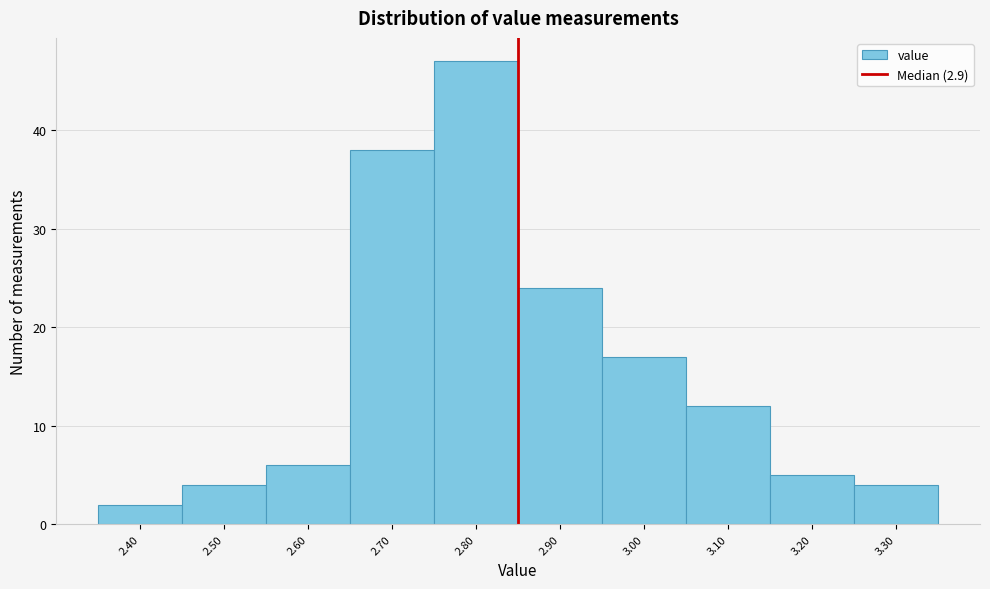

Reading right to left, list all the values displayed in this chart.

4	5	12	17	24	47	38	6	4	2